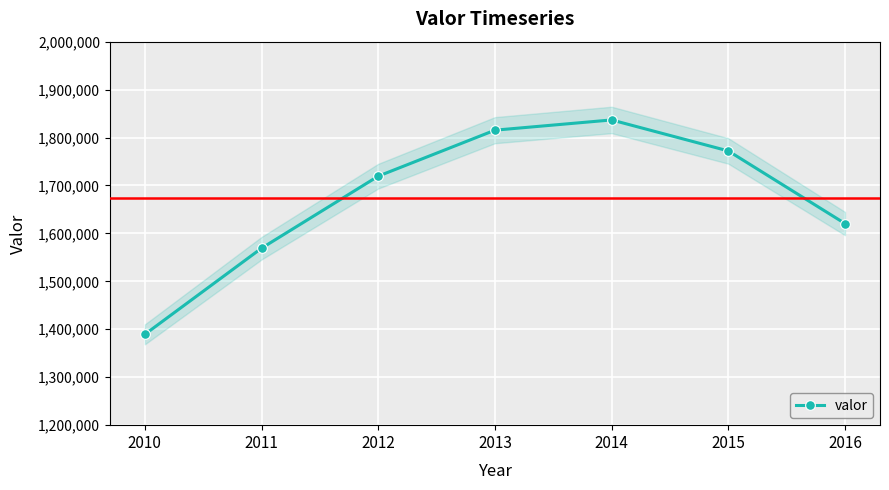

Count the number of values greater than 1719426.

3